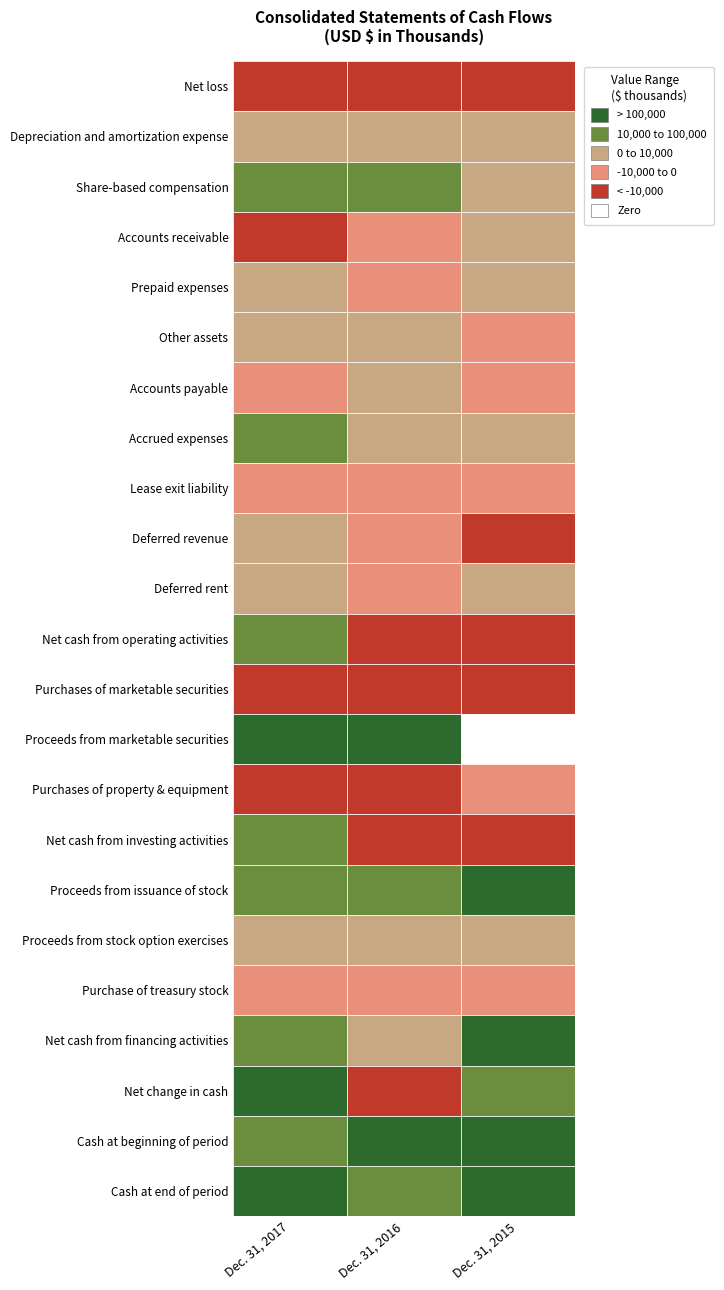

Reading left to right, list all the values displayed in this chart.

Net loss: Net loss=-19626	Depreciation and amortization expense=-58528	Share-based compensation=-20140
Depreciation and amortization expense: Net loss=7228	Depreciation and amortization expense=7608	Share-based compensation=2863
Share-based compensation: Net loss=14744	Depreciation and amortization expense=12165	Share-based compensation=7847
Accounts receivable: Net loss=-10878	Depreciation and amortization expense=-1540	Share-based compensation=1711
Prepaid expenses: Net loss=332	Depreciation and amortization expense=-1677	Share-based compensation=2405
Other assets: Net loss=262	Depreciation and amortization expense=276	Share-based compensation=-285
Accounts payable: Net loss=-1544	Depreciation and amortization expense=2232	Share-based compensation=-163
Accrued expenses: Net loss=12832	Depreciation and amortization expense=4659	Share-based compensation=3545
Lease exit liability: Net loss=-1593	Depreciation and amortization expense=-2822	Share-based compensation=-3293
Deferred revenue: Net loss=6533	Depreciation and amortization expense=-4191	Share-based compensation=-12223
Deferred rent: Net loss=6115	Depreciation and amortization expense=-1134	Share-based compensation=4650
Net cash from operating activities: Net loss=14405	Depreciation and amortization expense=-43679	Share-based compensation=-13661
Purchases of marketable securities: Net loss=-135122	Depreciation and amortization expense=-347762	Share-based compensation=-142910
Proceeds from marketable securities: Net loss=242401	Depreciation and amortization expense=288894	Share-based compensation=0
Purchases of property & equipment: Net loss=-29403	Depreciation and amortization expense=-11381	Share-based compensation=-9197
Net cash from investing activities: Net loss=77876	Depreciation and amortization expense=-70249	Share-based compensation=-152107
Proceeds from issuance of stock: Net loss=34244	Depreciation and amortization expense=34244	Share-based compensation=203467
Proceeds from stock option exercises: Net loss=1144	Depreciation and amortization expense=1893	Share-based compensation=911
Purchase of treasury stock: Net loss=-40	Depreciation and amortization expense=-39	Share-based compensation=-29
Net cash from financing activities: Net loss=35348	Depreciation and amortization expense=1854	Share-based compensation=204349
Net change in cash: Net loss=127629	Depreciation and amortization expense=-112074	Share-based compensation=38581
Cash at beginning of period: Net loss=84098	Depreciation and amortization expense=196172	Share-based compensation=157591
Cash at end of period: Net loss=211727	Depreciation and amortization expense=84098	Share-based compensation=196172